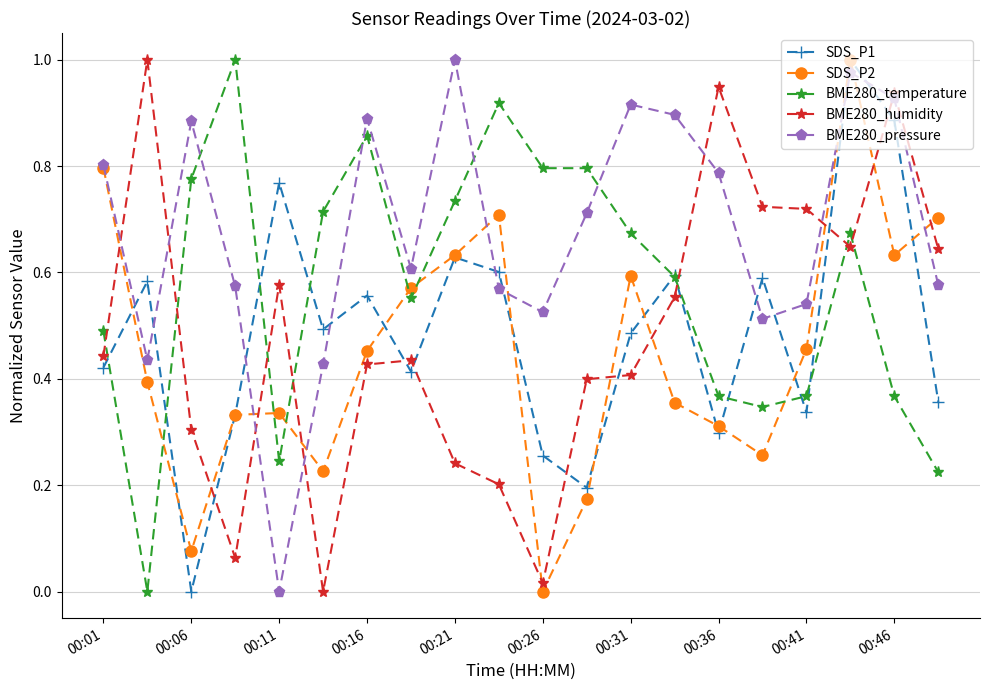

Which series has the largest total across all categories?

BME280_pressure